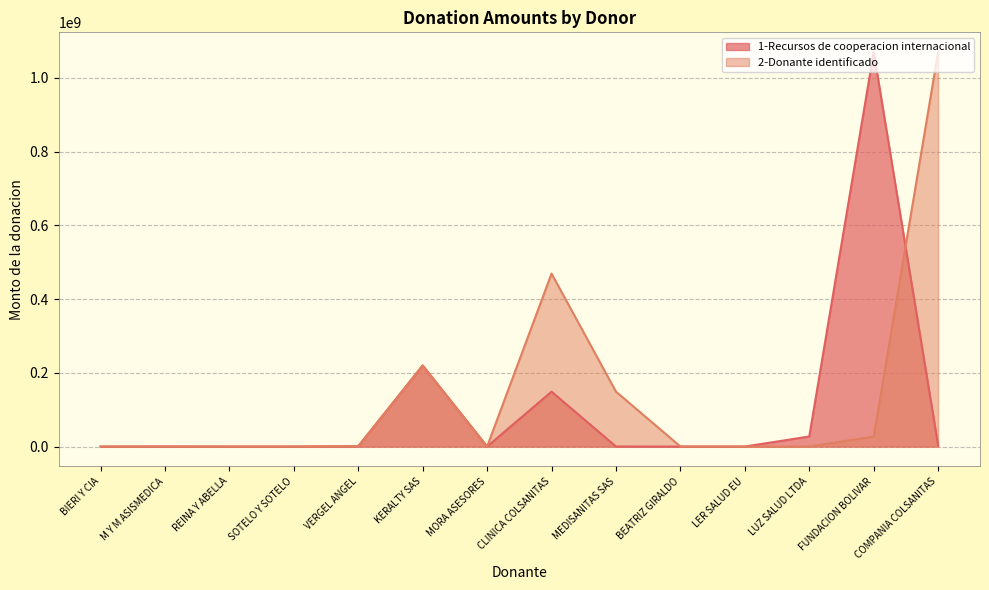

Which has a higher value, MORA ASESORES or M Y M ASISMEDICA?

M Y M ASISMEDICA